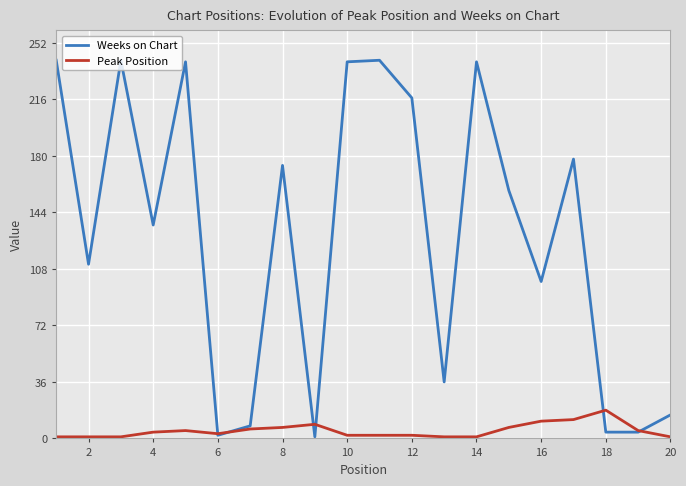

How many series are shown in this chart?

2